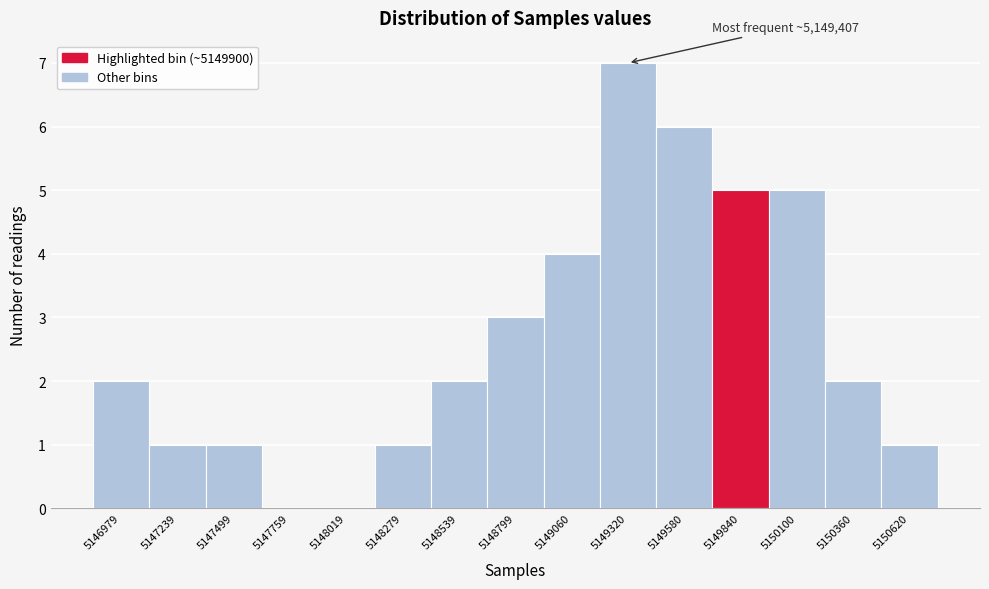

Reading left to right, what are all the values shown in this chart?

5146979=2	5147239=1	5147499=1	5147759=0	5148019=0	5148279=1	5148539=2	5148799=3	5149060=4	5149320=7	5149580=6	5149840=5	5150100=5	5150360=2	5150620=1